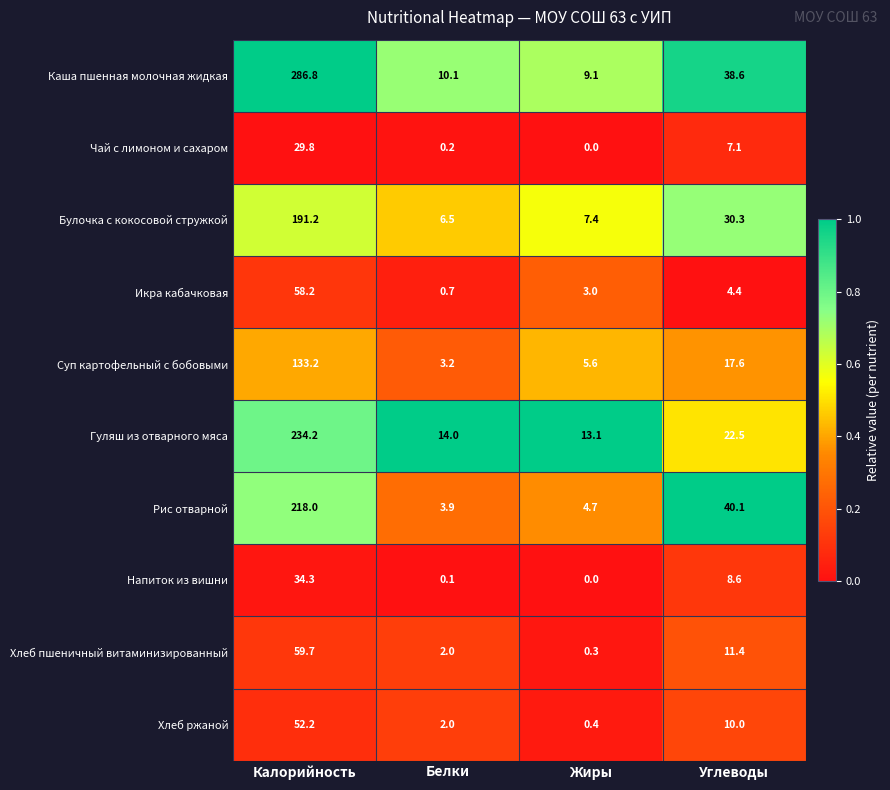

Which category has the lowest value across all series?

Жиры